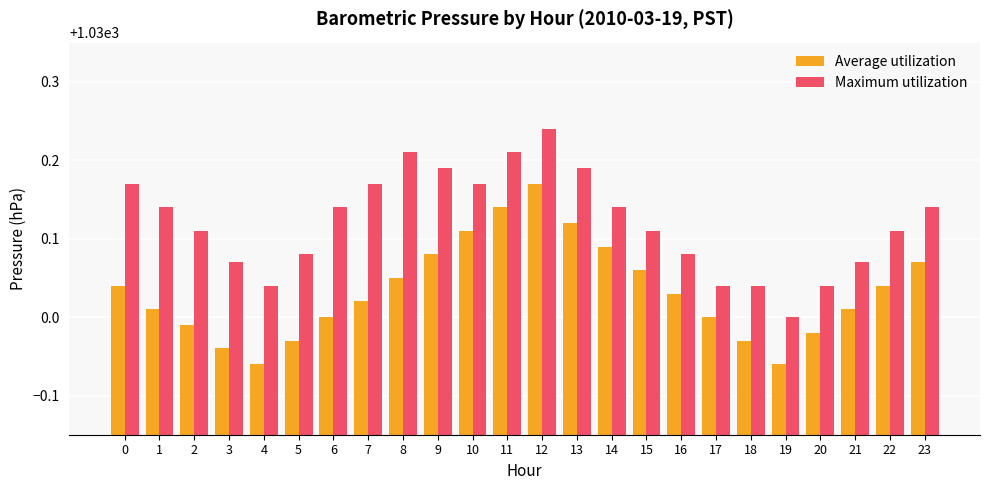

At which label does Maximum utilization reach its peak?

12